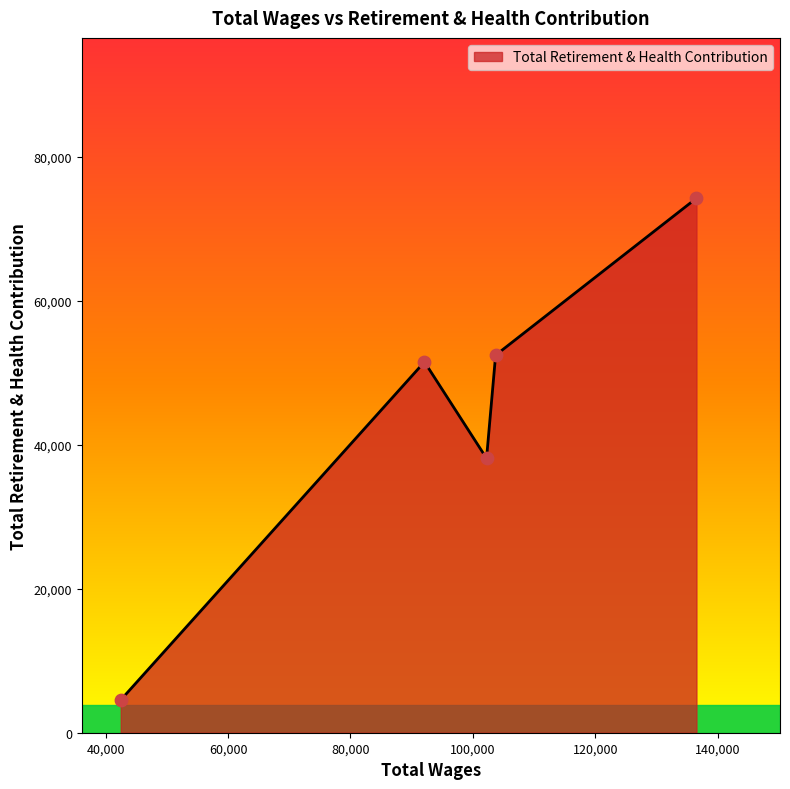

True or false: there are more than 0 points higher than both neighbors.

True